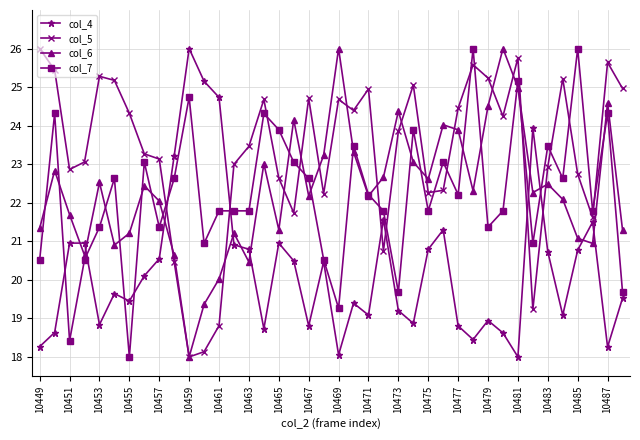

What is the value of the col_7 point at the 10th from the left?

22.6